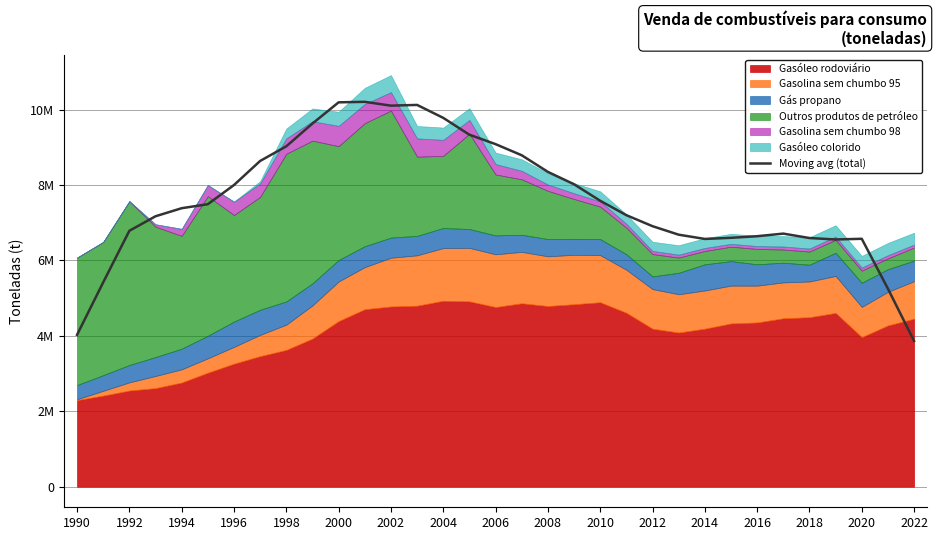

Reading right to left, list all the values displayed in this chart.

3864589.8	5251536.0	6574853.8	6556893.2	6595270.8	6712211.0	6643304.6	6600797.2	6570856.8	6683782.4	6909412.6	7201588.6	7583882.6	8021254.0	8349295.0	8790252.2	9085057.4	9335317.0	9781875.2	10125216.0	10106133.0	10207468.0	10193951.0	9631713.6	9027884.6	8639322.8	8000624.2	7492586.8	7385911.0	7172247.0	6787091.6	5419434.2	4027624.6